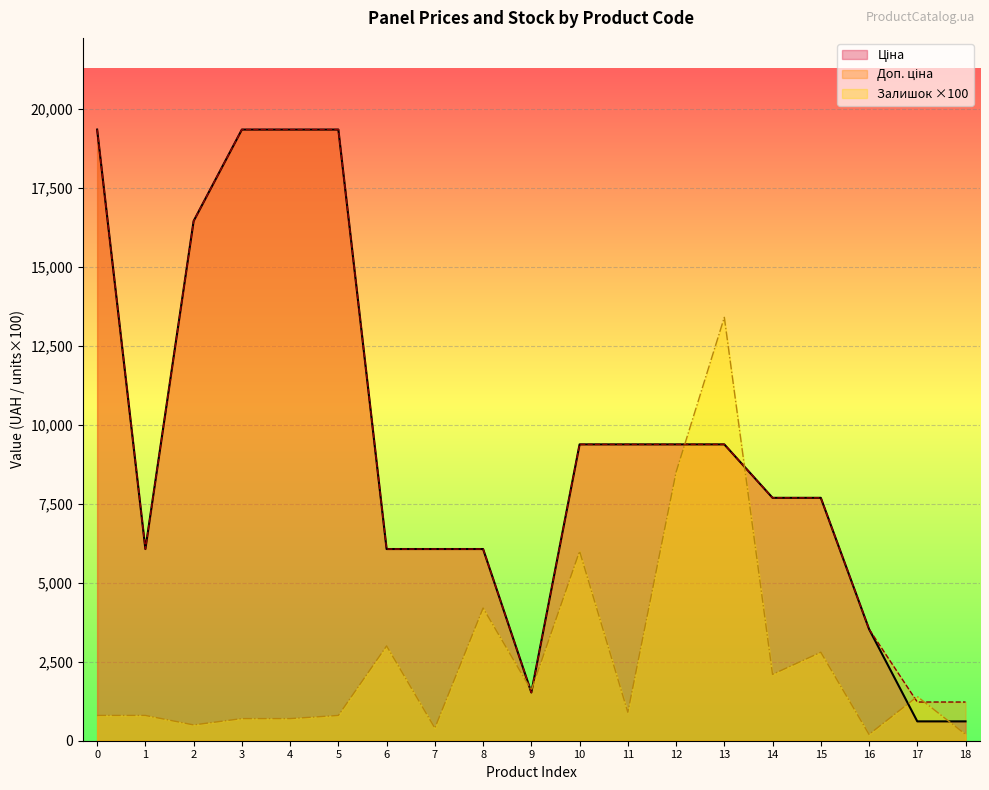

What is the total value across all series at 12?

27258.6